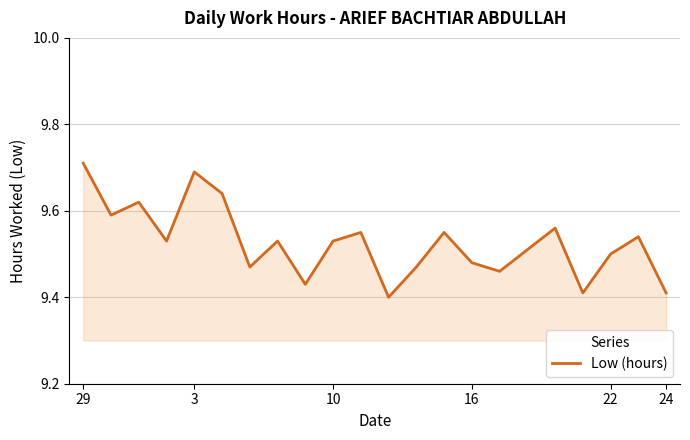

What is the difference between the maximum and minimum values?

0.3